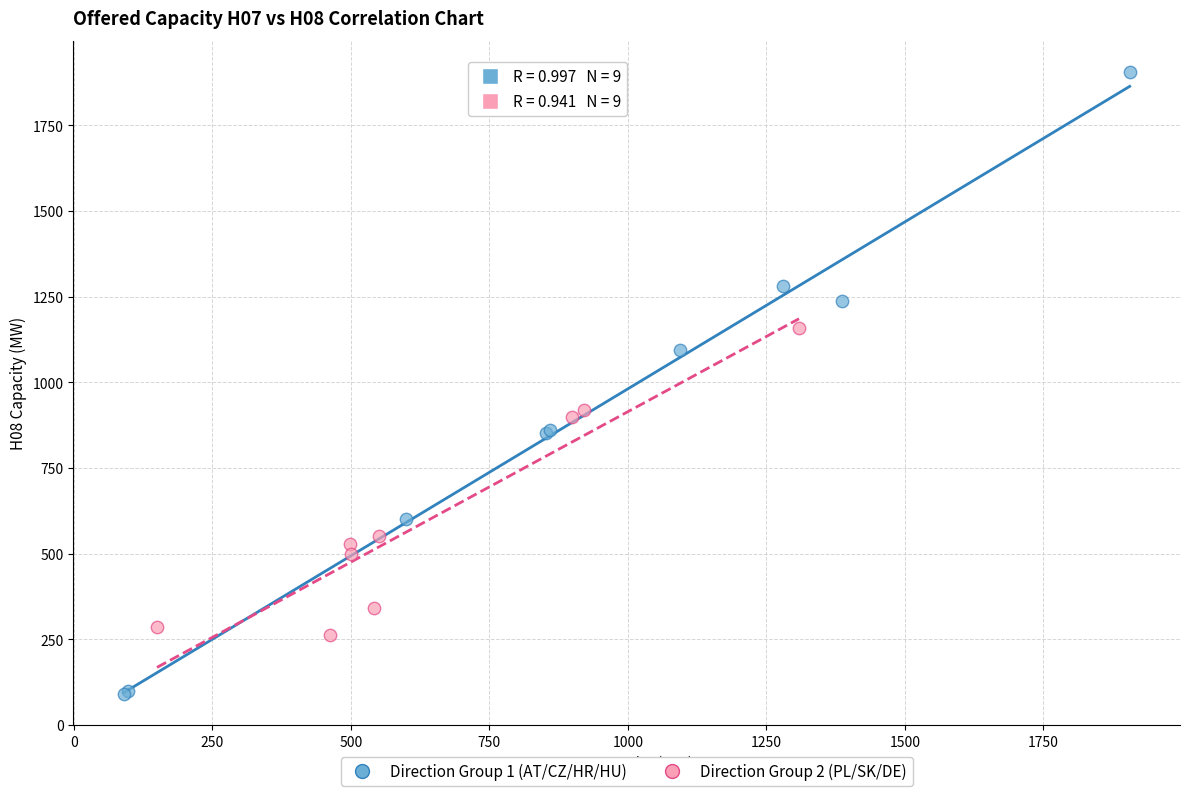

Which series contains the highest Y value?

Direction Group 1 (AT/CZ/HR/HU)